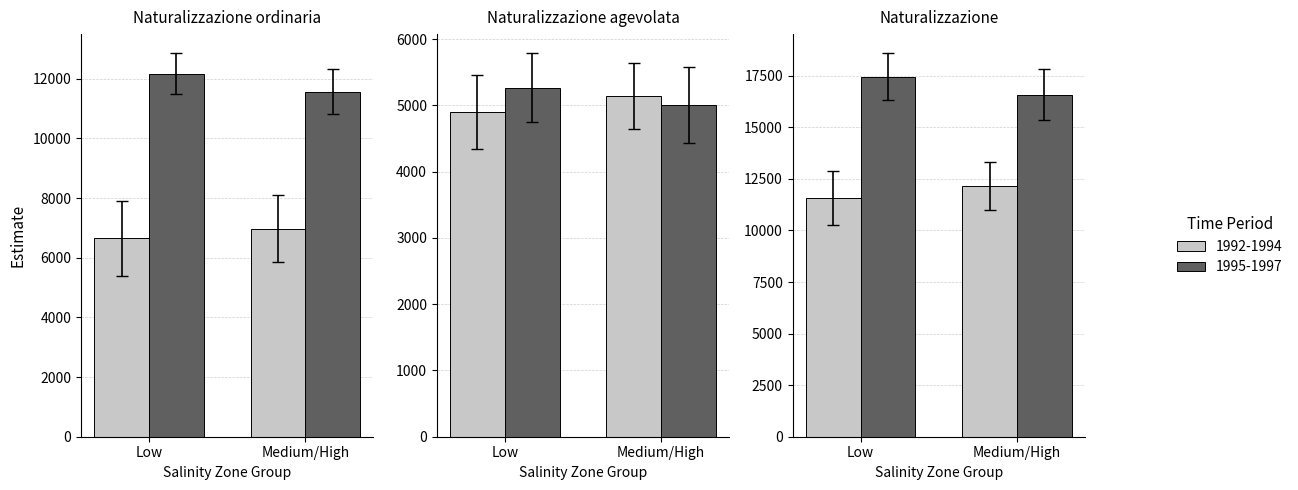

What is the value of the Naturalizzazione bar at the 2nd from the left?

11920